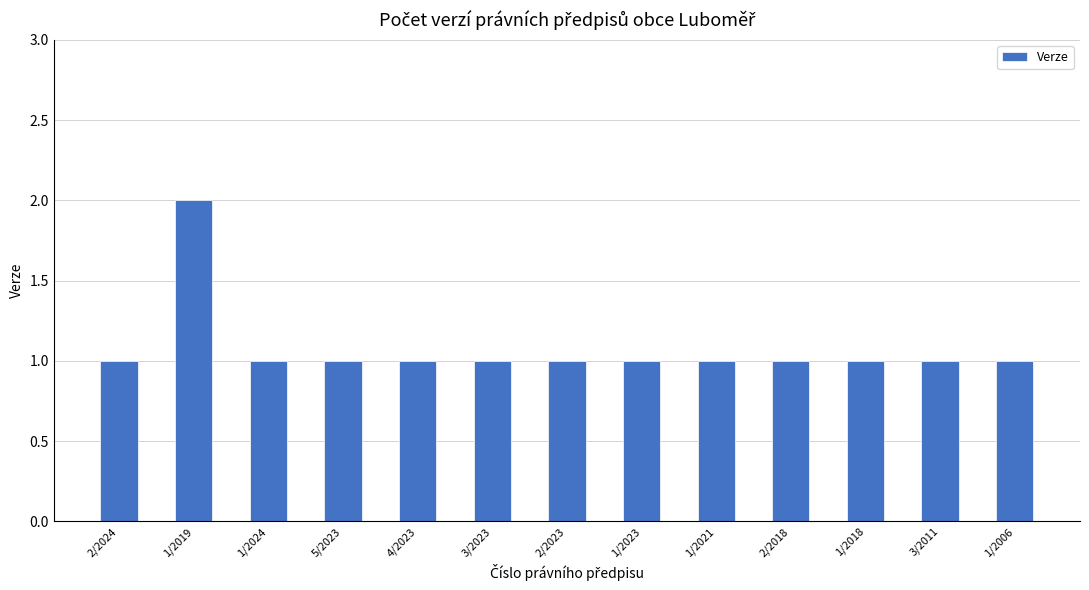

What is the value of the 7th bar from the left?

1